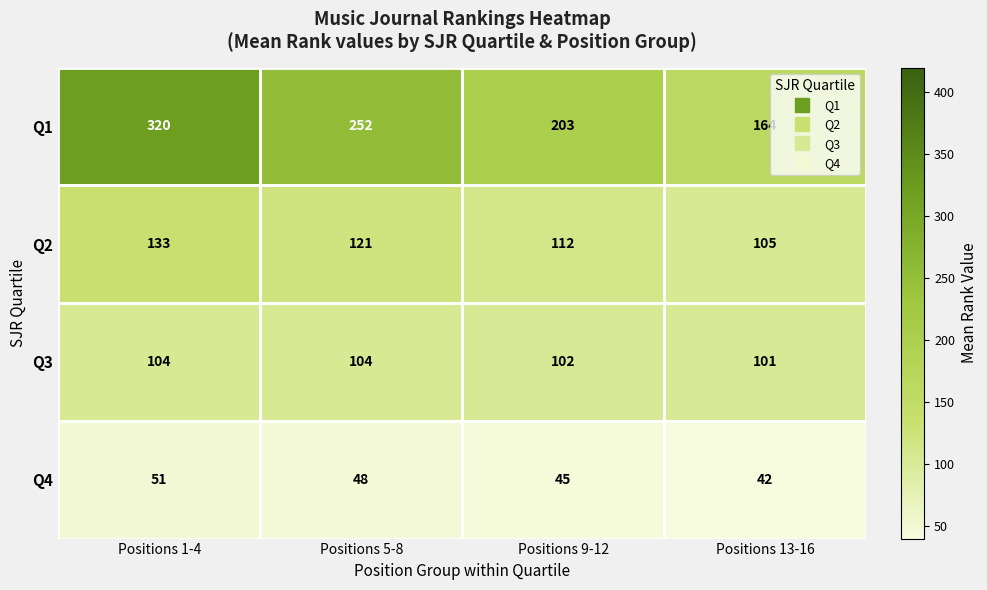

At which category does the chart reach its minimum across all series?

Positions 13-16